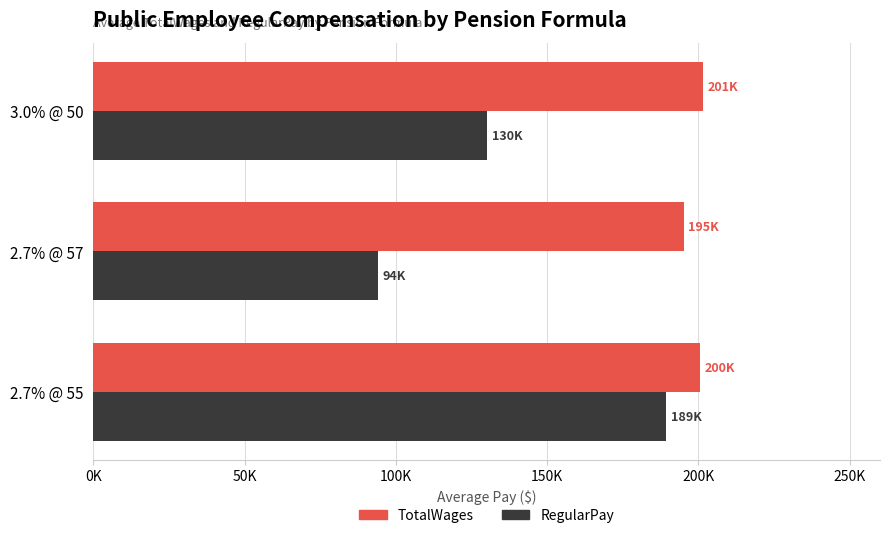

At which label is RegularPay closest to 141709?

3.0% @ 50